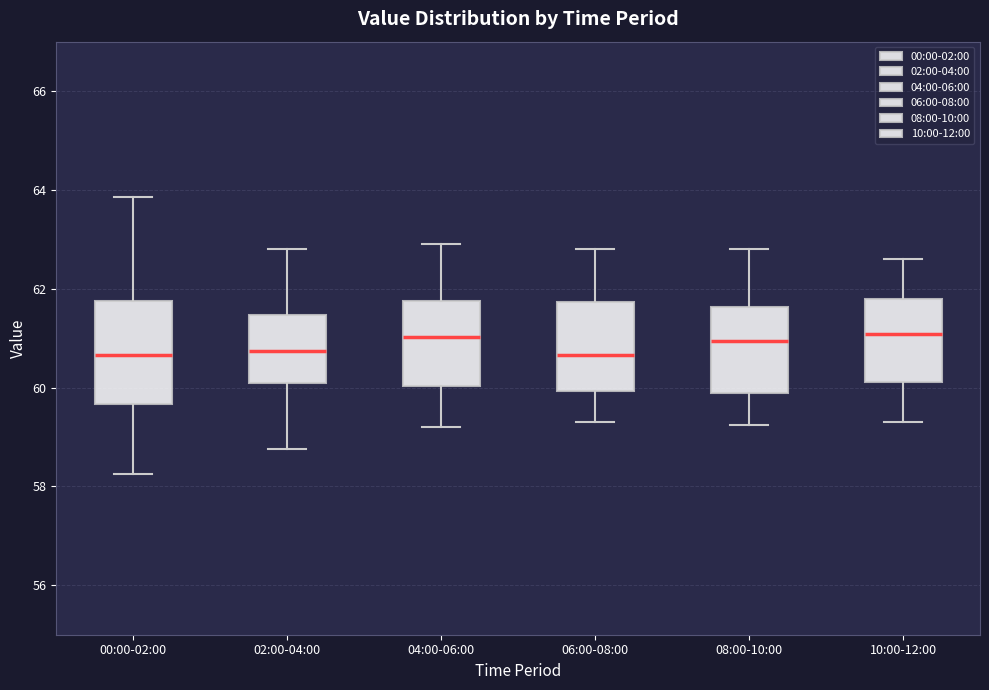

Reading left to right, read every box against the y-axis: the position of its median line, the range the box covers, and the ends of its whiskers. The values are not printed on the chart, so give them approximately, as read against the axis.

00:00-02:00: median 60.6, box 59.6 to 61.8, whiskers 58.2 to 63.8
02:00-04:00: median 60.8, box 60.2 to 61.4, whiskers 58.8 to 62.8
04:00-06:00: median 61.0, box 60.0 to 61.8, whiskers 59.2 to 63.0
06:00-08:00: median 60.6, box 60.0 to 61.8, whiskers 59.4 to 62.8
08:00-10:00: median 61.0, box 59.8 to 61.6, whiskers 59.2 to 62.8
10:00-12:00: median 61.0, box 60.2 to 61.8, whiskers 59.4 to 62.6